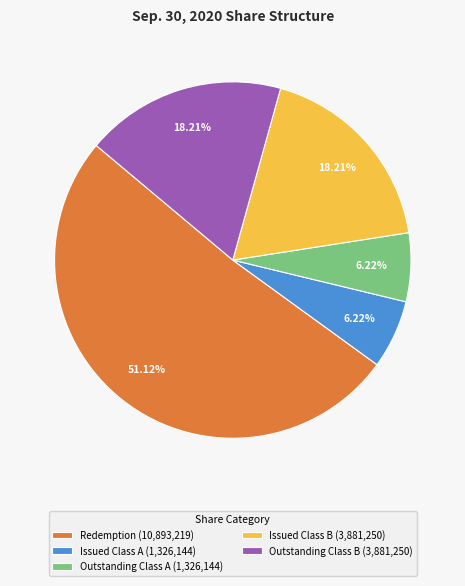

Which has a higher value, Outstanding Class A (1,326,144) or Outstanding Class B (3,881,250)?

Outstanding Class B (3,881,250)